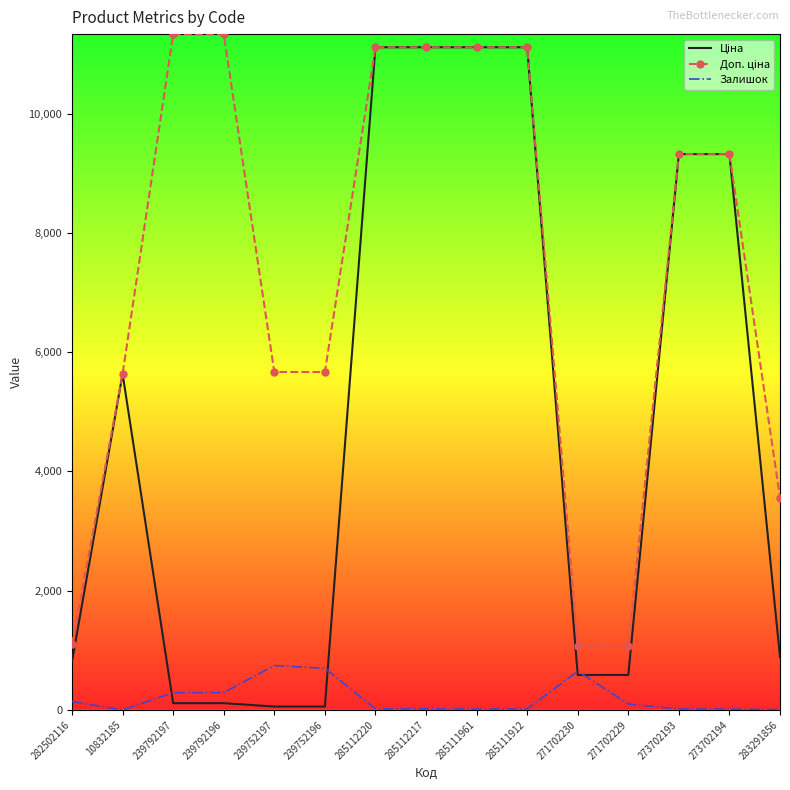

True or false: Залишок has a value of 698.0 at 239752196.

True